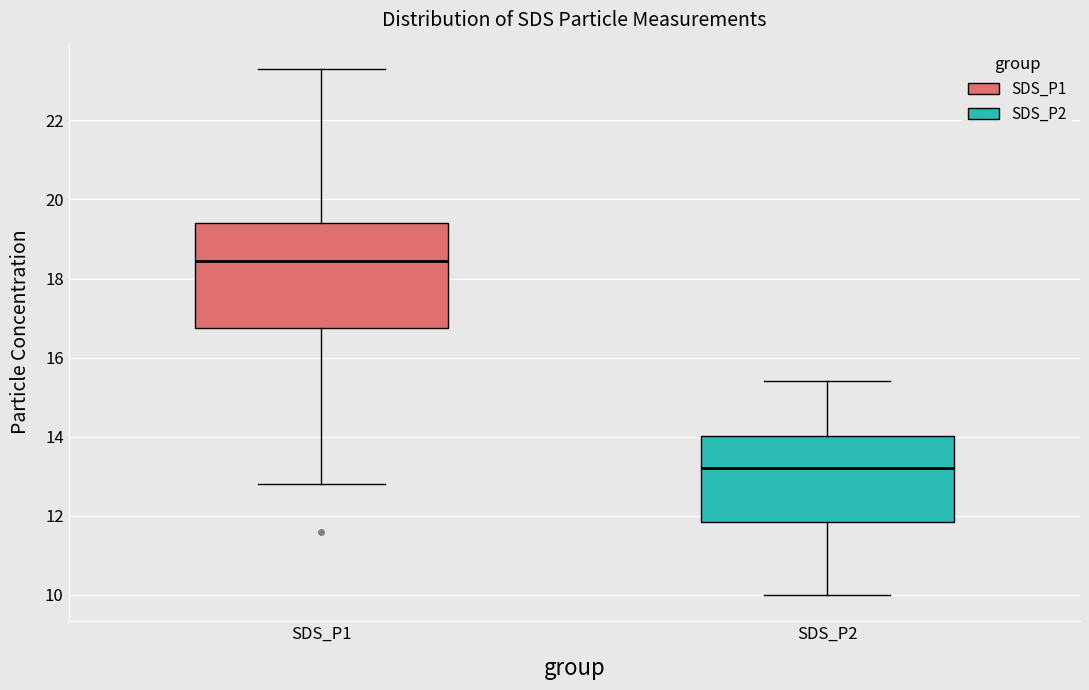

Where is the lower edge of the box for SDS_P2 on the y-axis? The values are not printed on the chart, so give them approximately, as read against the axis.

11.8